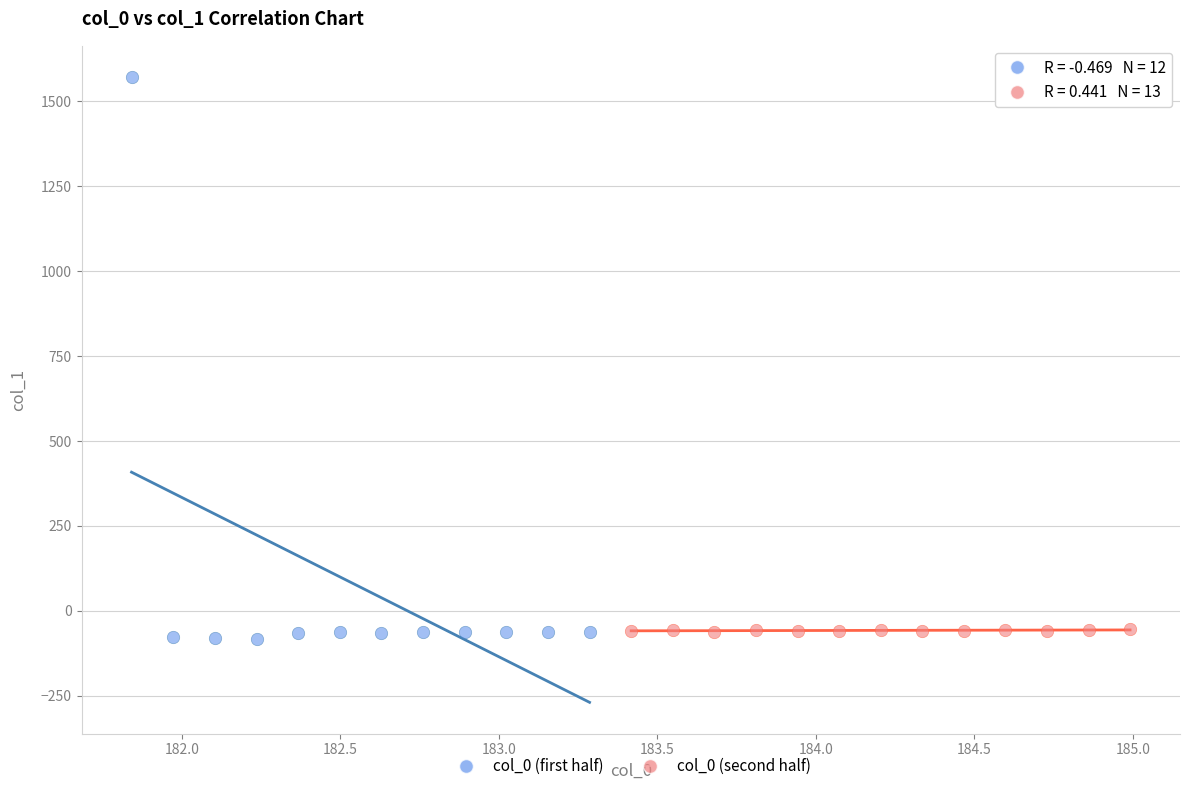

Which series has the widest spread of Y values?

col_0 (first half)